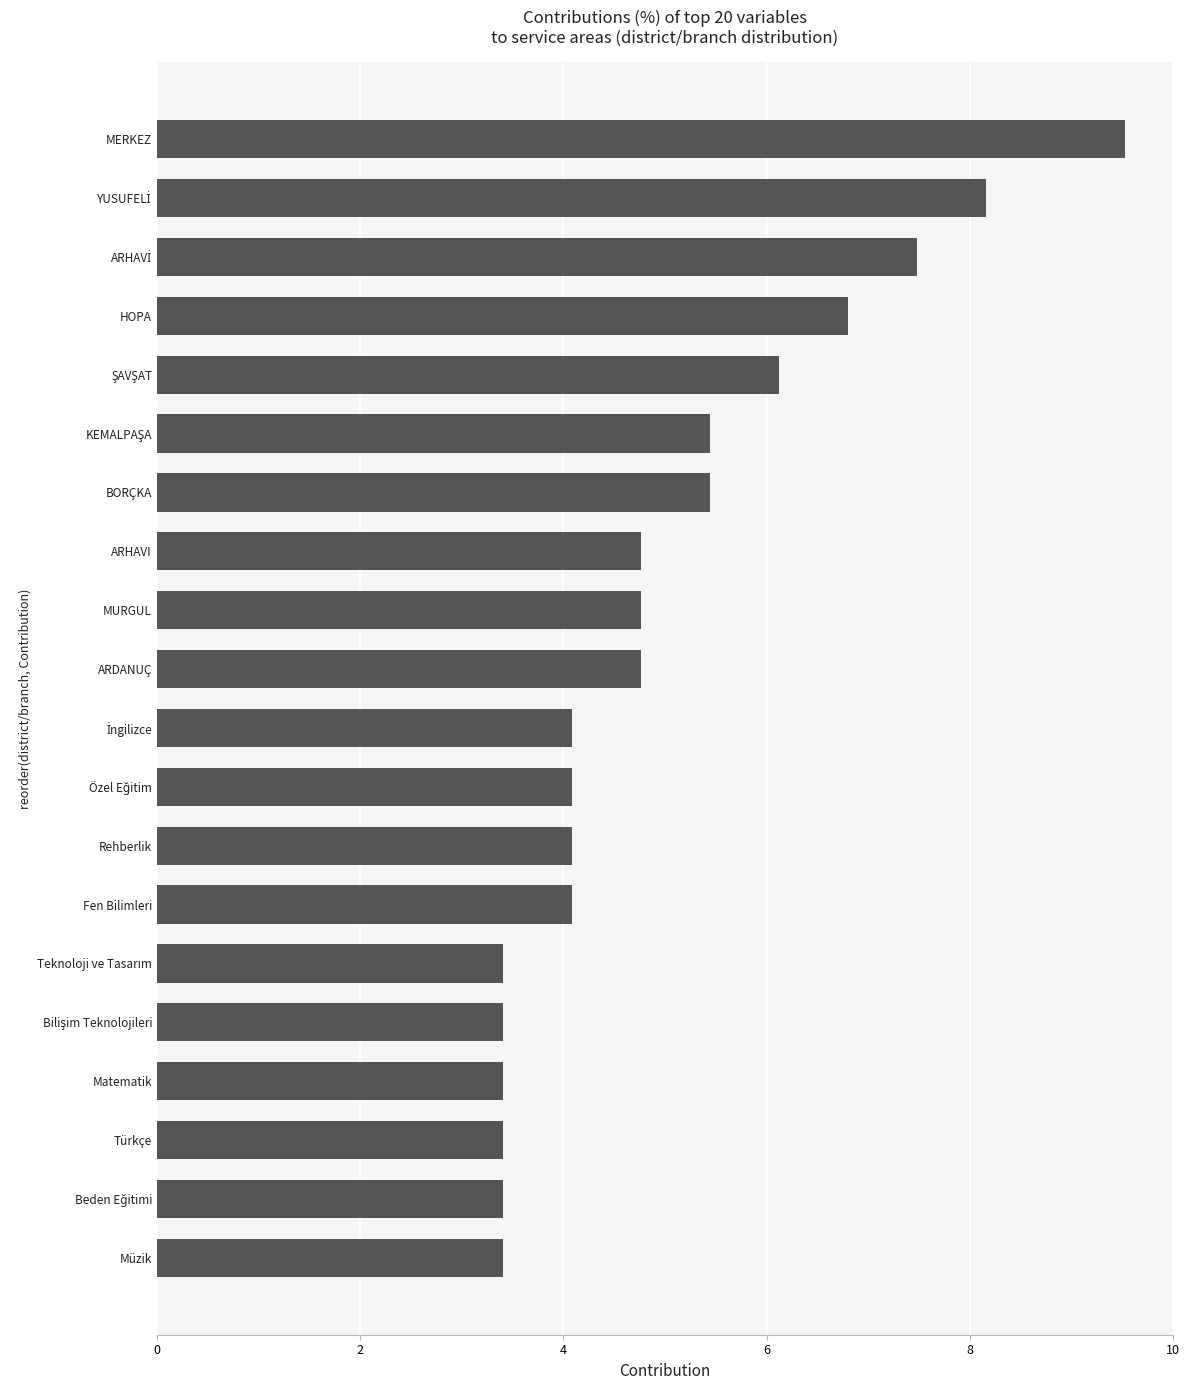

Are the bars horizontal?

Yes